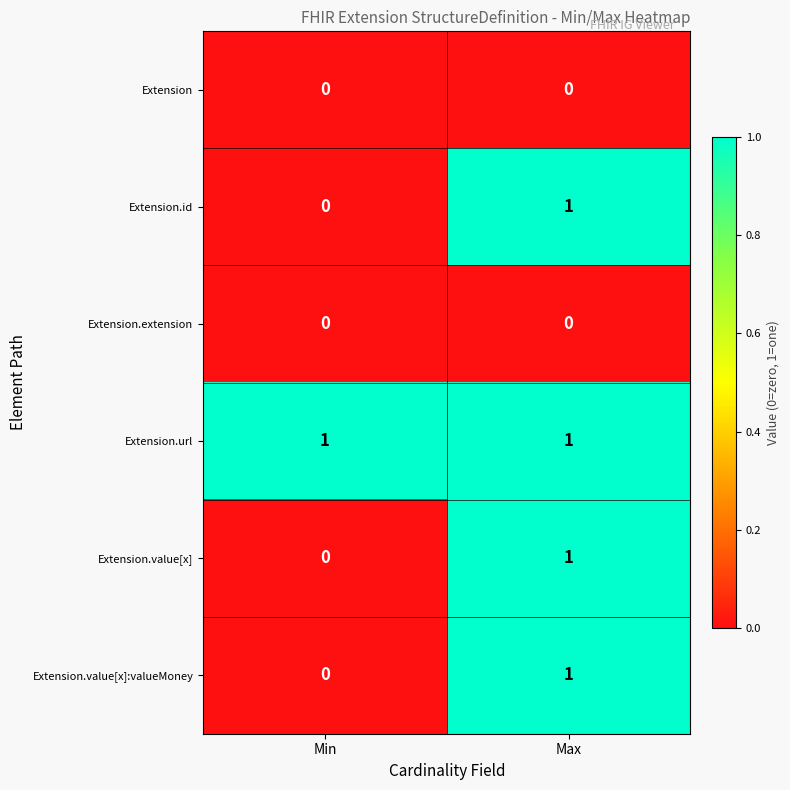

Count the number of categories in the chart.

2